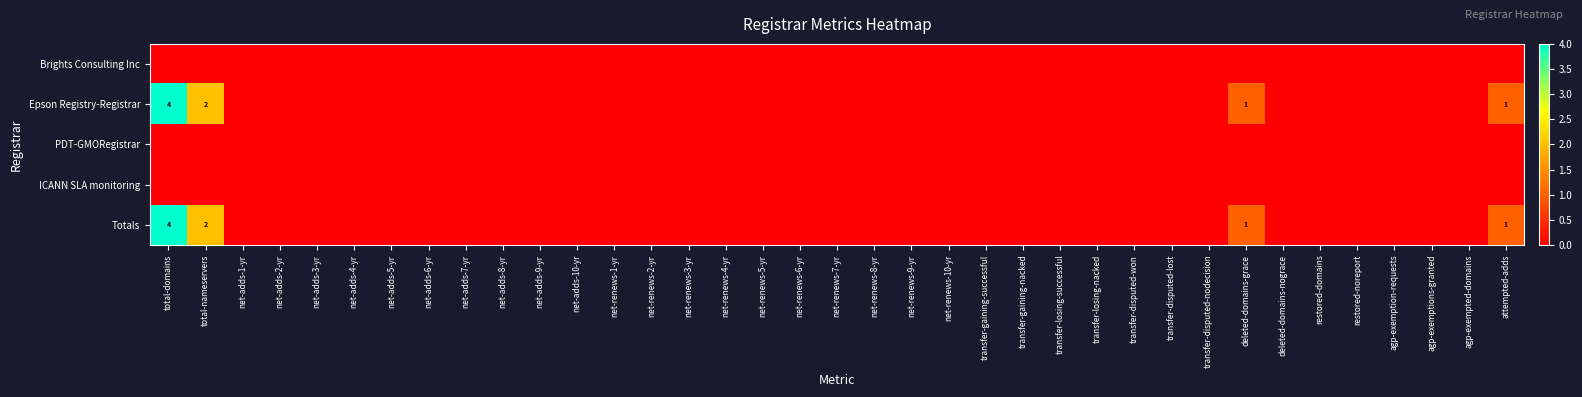

What is the greatest value displayed?

4